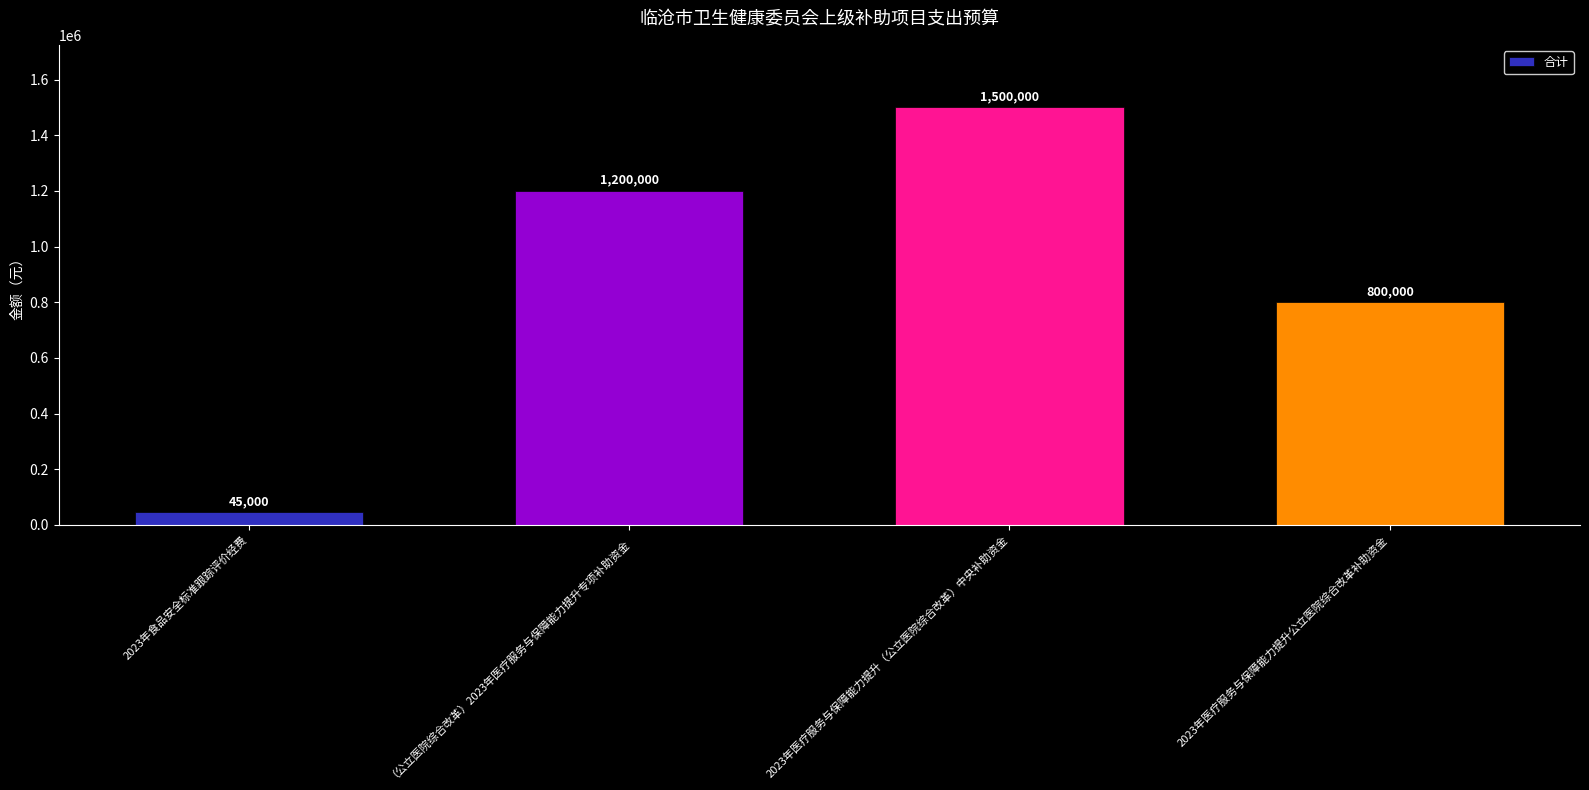

Reading left to right, what are all the values shown in this chart?

2023年食品安全标准跟踪评价经费=45000	（公立医院综合改革）2023年医疗服务与保障能力提升专项补助资金=1200000	2023年医疗服务与保障能力提升（公立医院综合改革）中央补助资金=1500000	2023年医疗服务与保障能力提升公立医院综合改革补助资金=800000